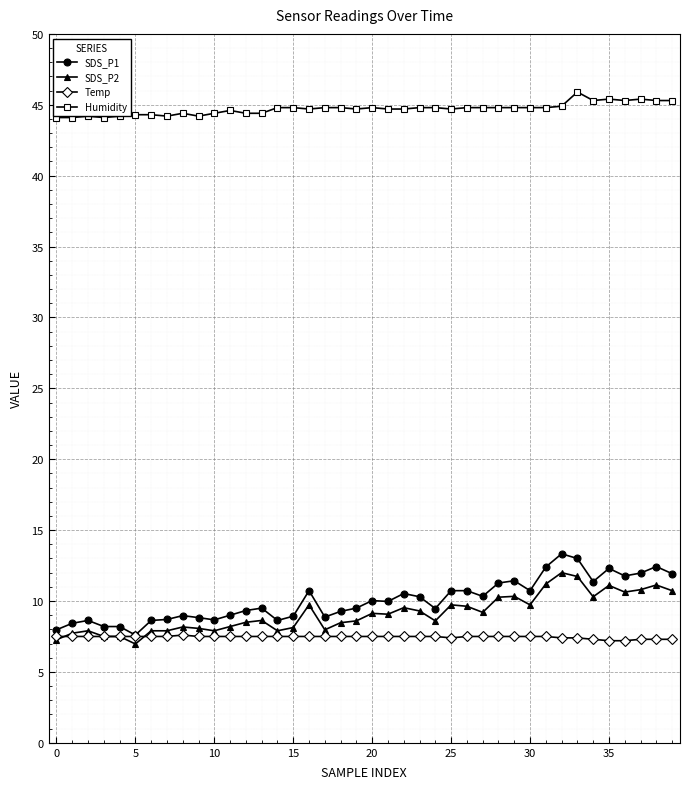

True or false: Humidity and Temp cross at least once.

False